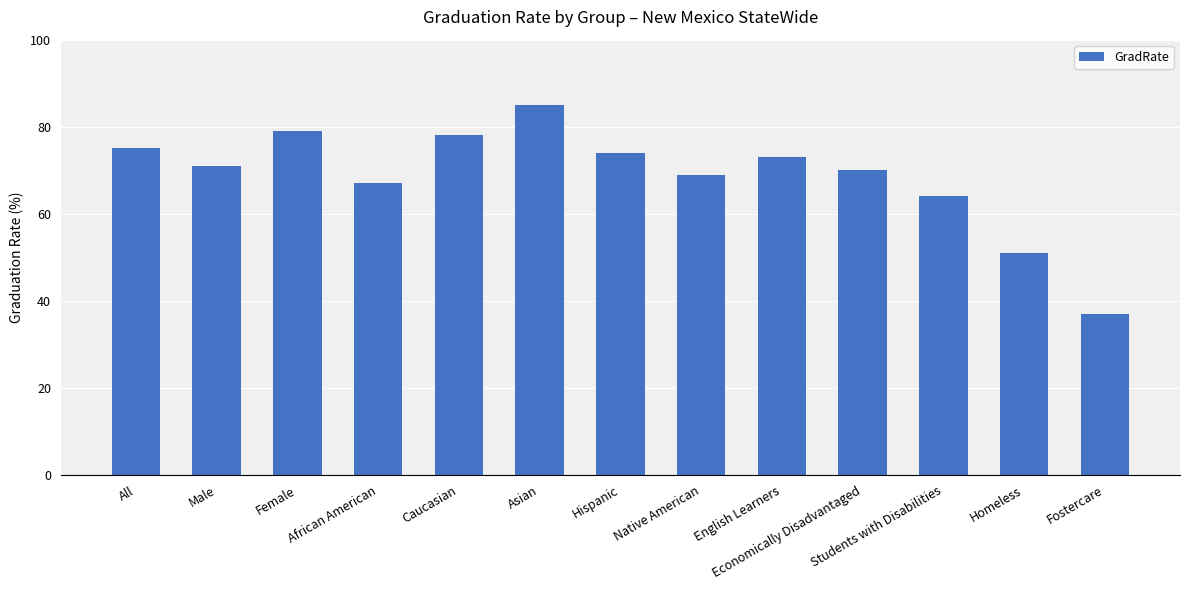

Reading left to right, transcribe all the data shown in this chart.

75	71	79	67	78	85	74	69	73	70	64	51	37